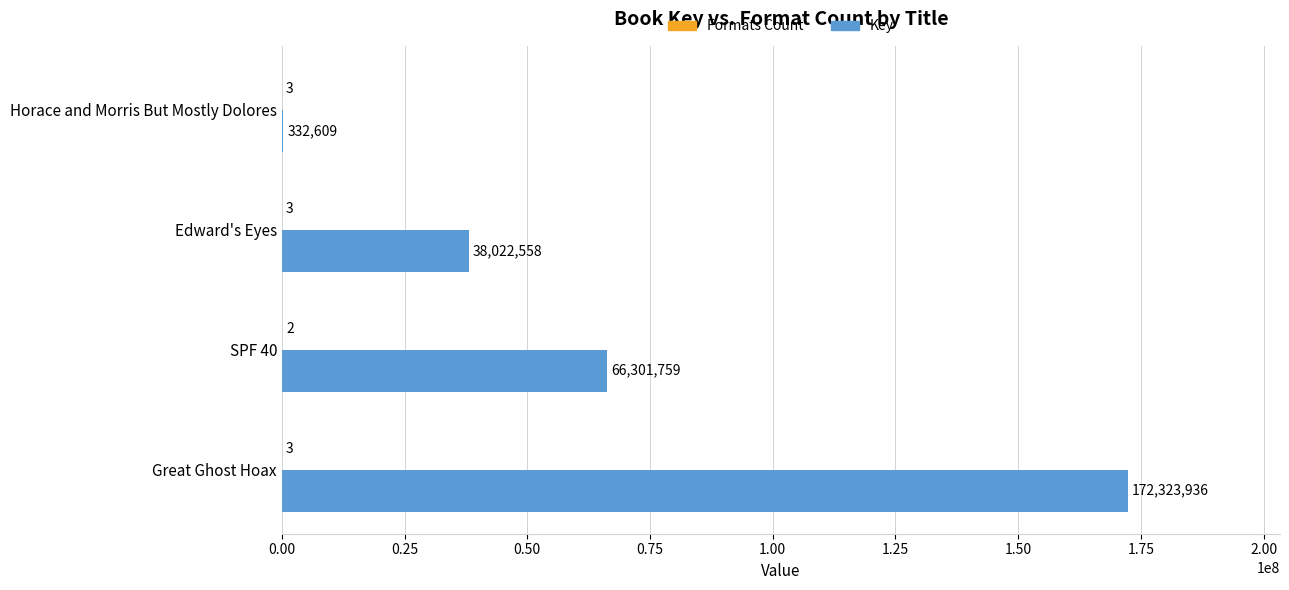

How many distinct data groups are displayed?

2